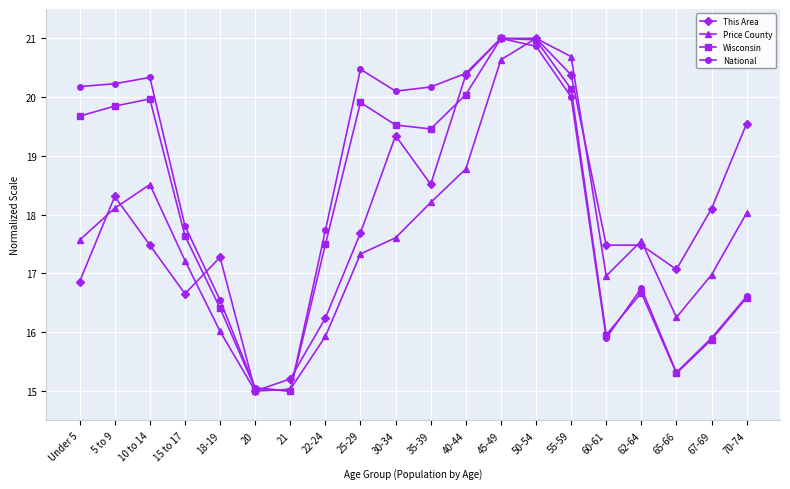

Does the chart display data point markers on the line(s)?

Yes